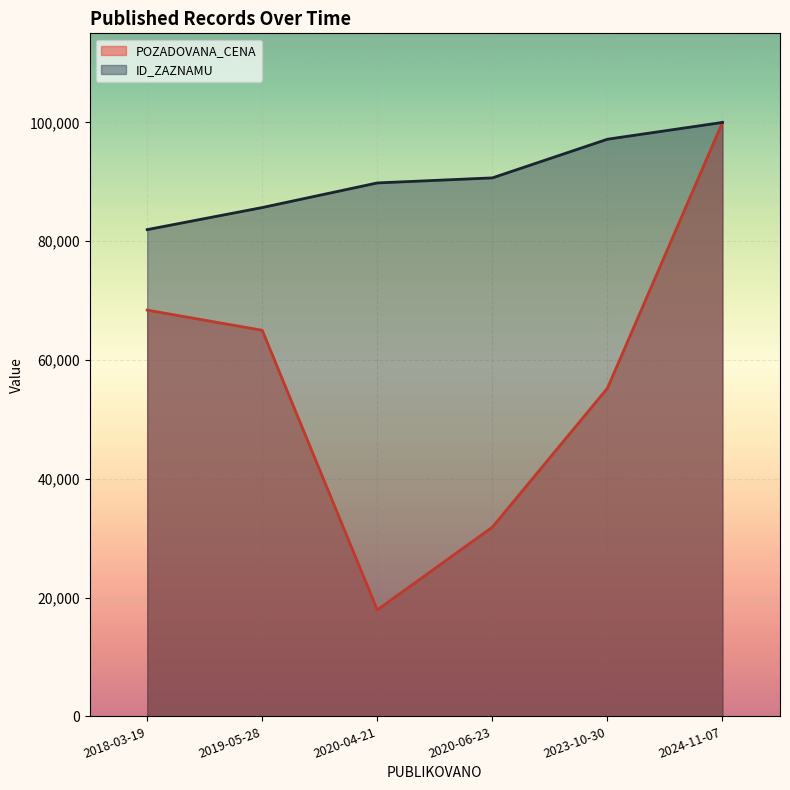

How many interior local valleys does the POZADOVANA_CENA series have?

1